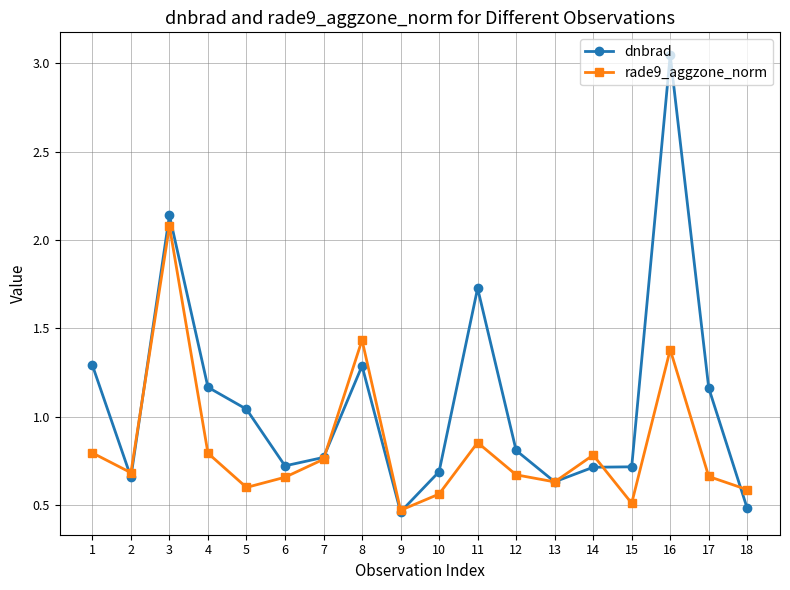

True or false: rade9_aggzone_norm and dnbrad cross at least once.

True